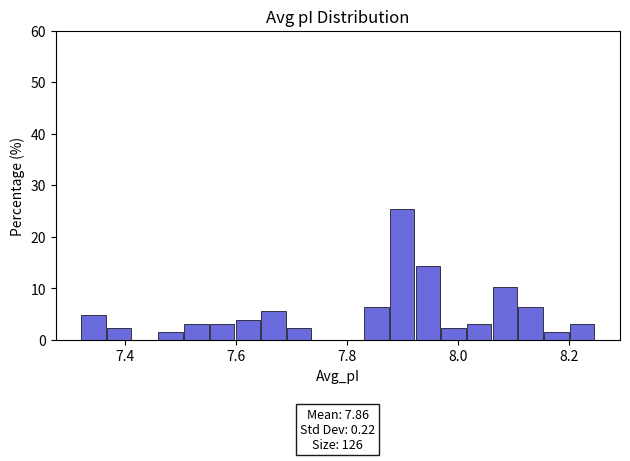

Around what value on the x-axis is the tallest bar? Give the approximate position of its centre, as read against the axis.

7.90